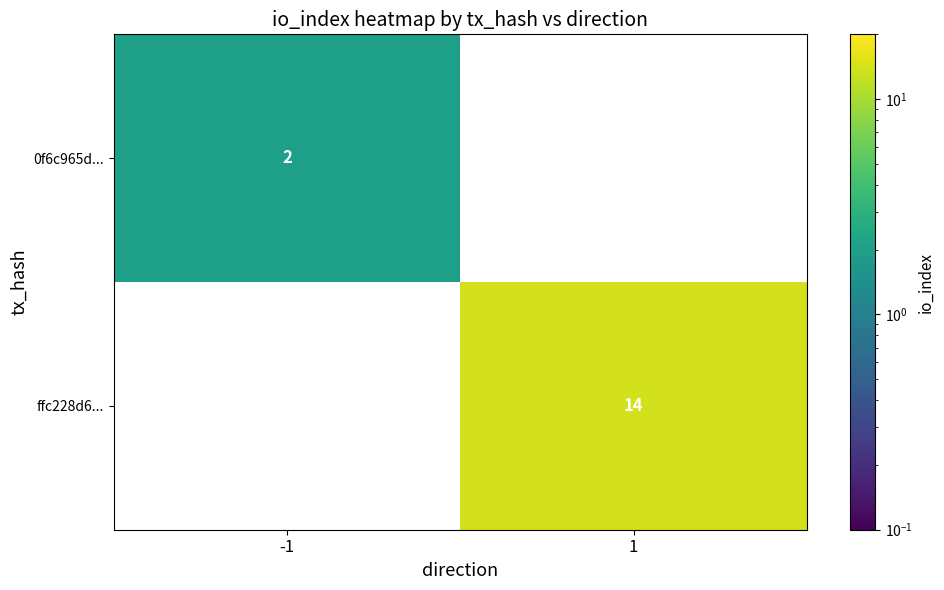

How many data points does each series have?

2